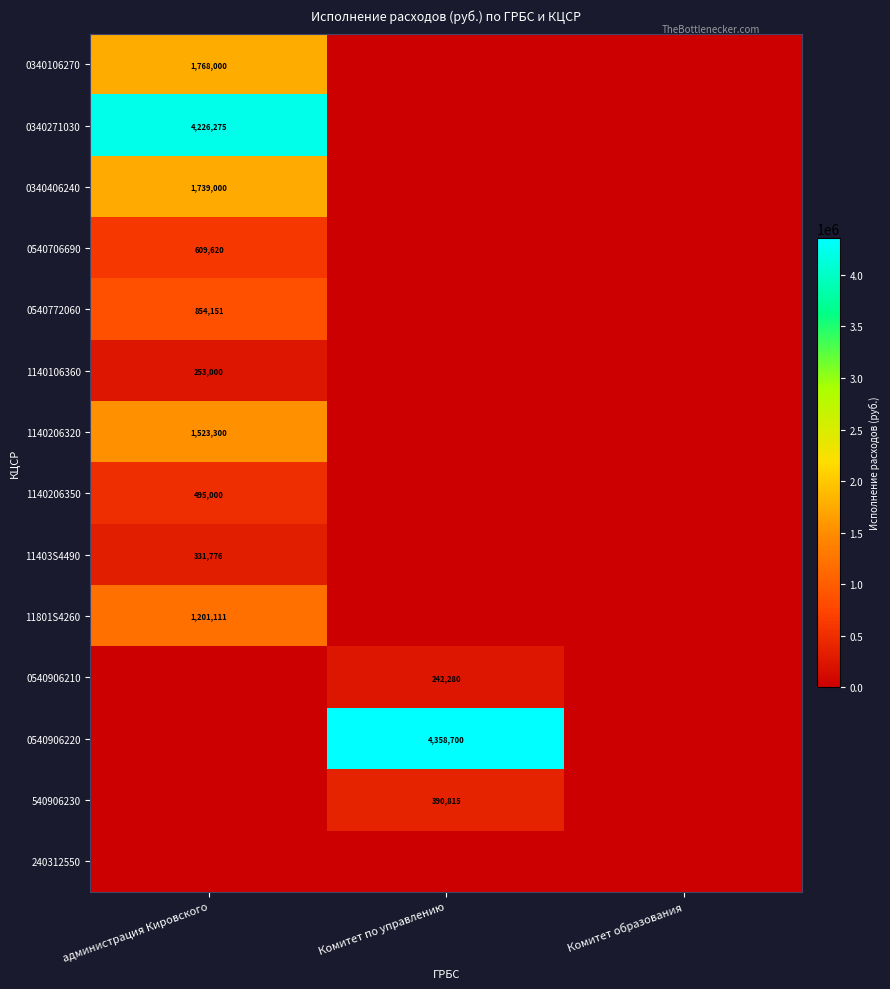

Which has a higher value, Комитет по управлению or Комитет образования?

Комитет по управлению